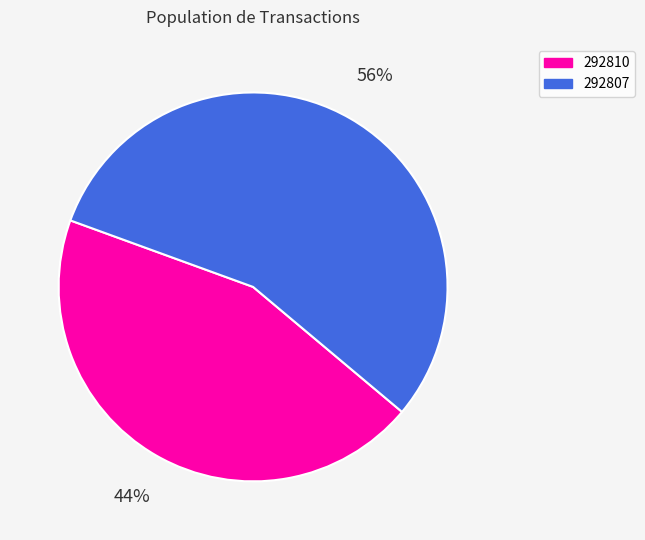

What is the ratio of the value at 292810 to the value at 292807?

0.8